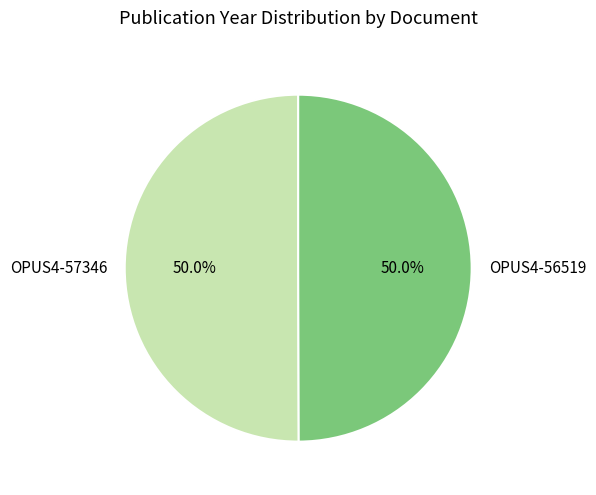

Is the sum of OPUS4-56519 and OPUS4-57346 greater than half?

Yes